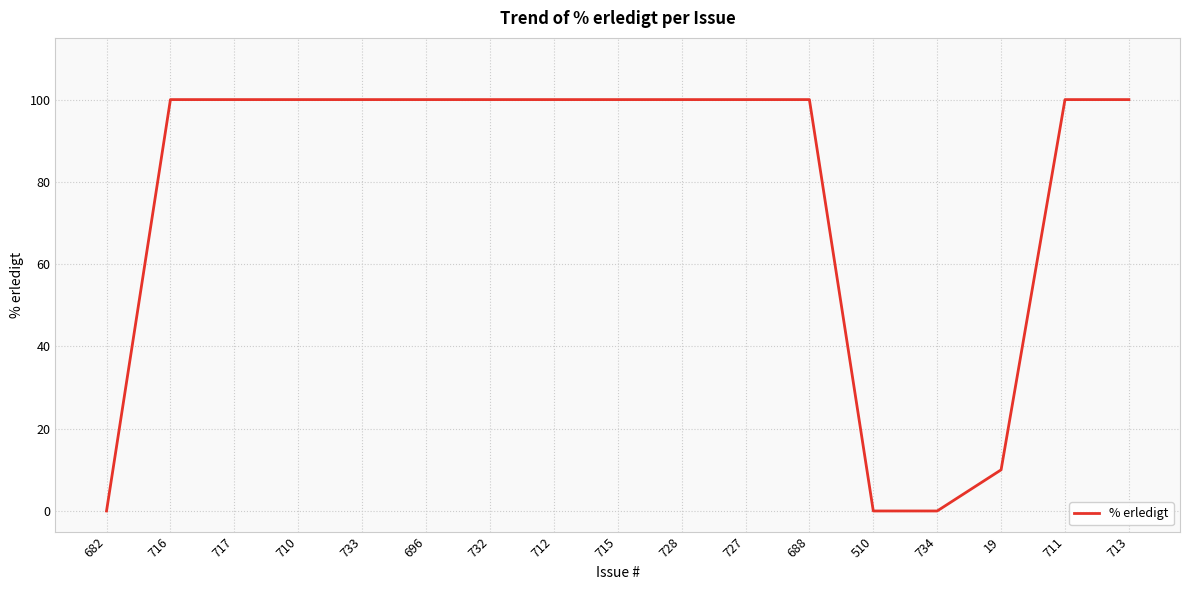

What is the sum of the values at 696 and 727?

200